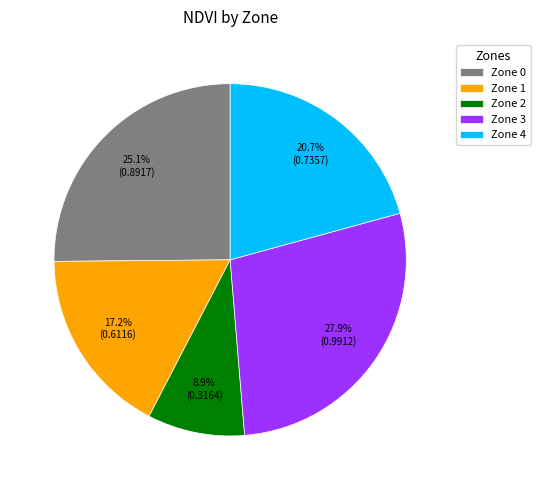

What is the smallest slice in the pie chart?

Zone 2